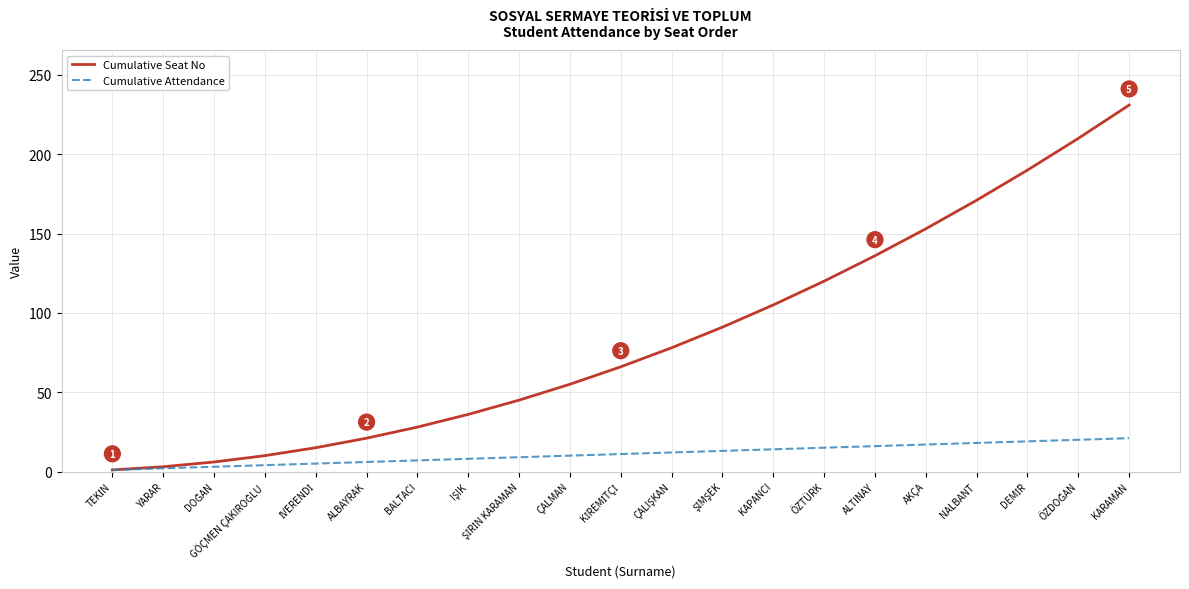

Which series has the widest spread of values?

Cumulative Seat No